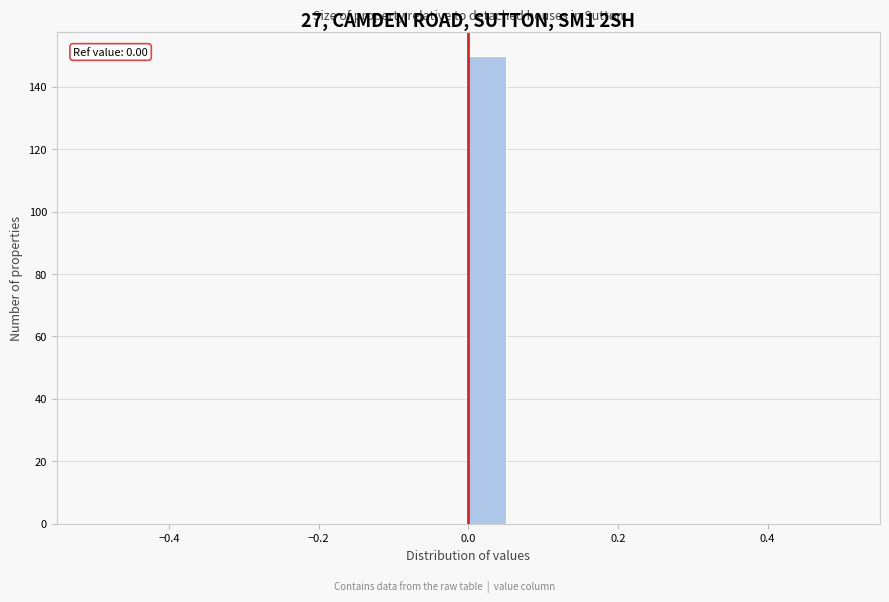

Read against the x-axis, roughly where is the centre of the tallest bar?

0.02